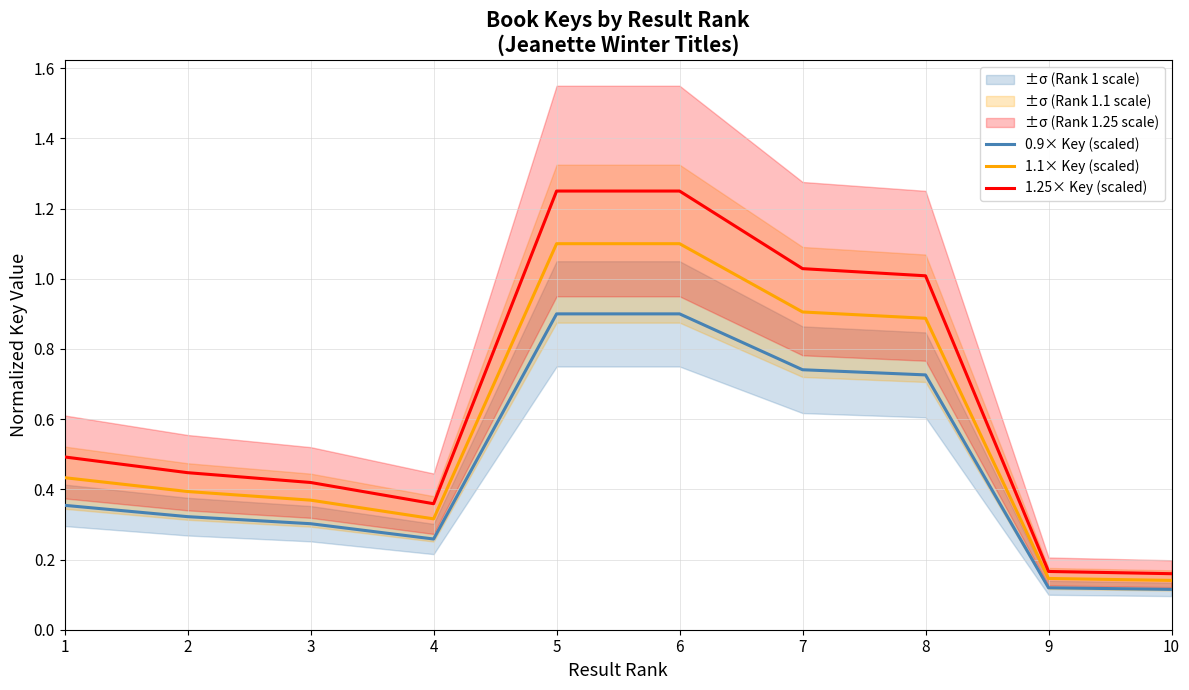

Which series has the largest total across all categories?

1.25× Key (scaled)